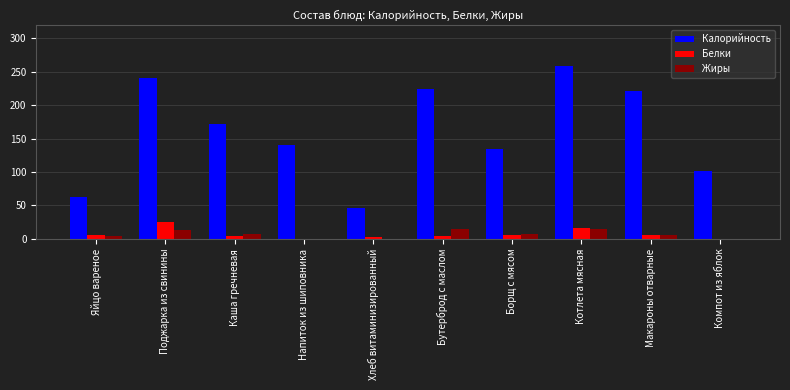

How many groups of bars are there?

10